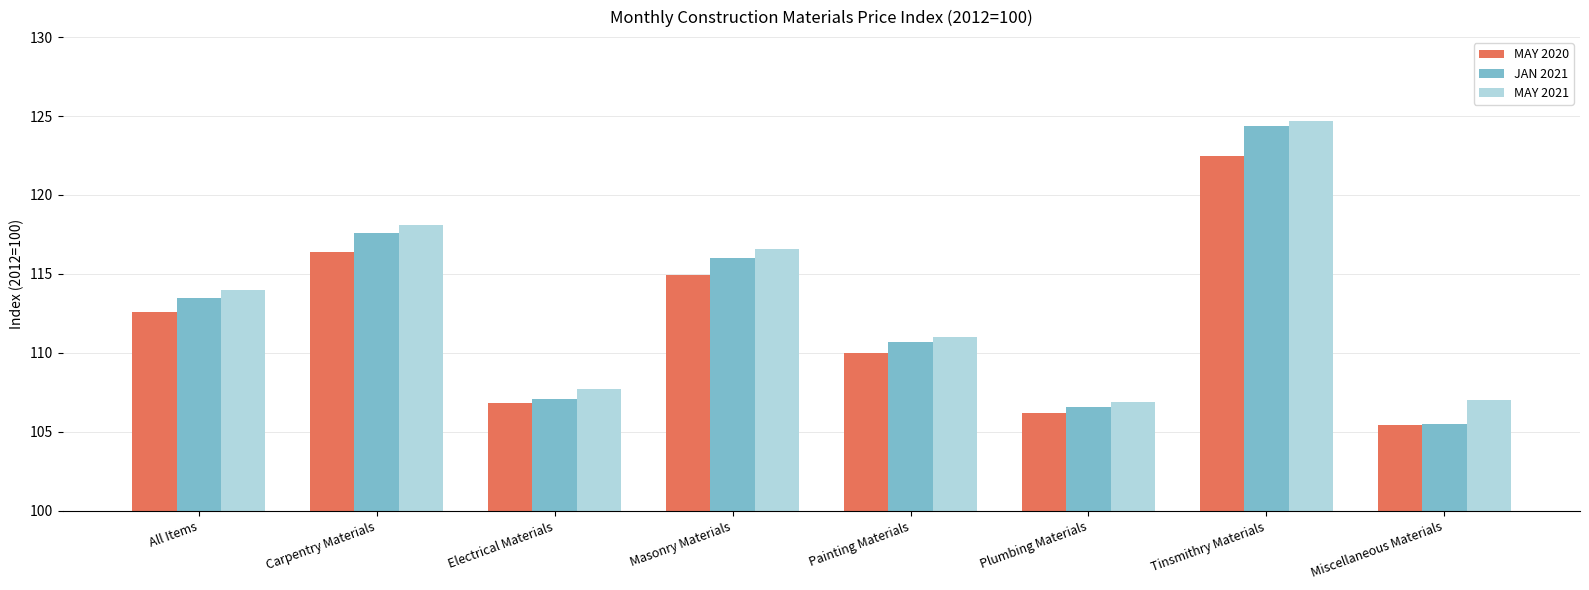

Are the bars grouped side by side (vs. stacked)?

Yes